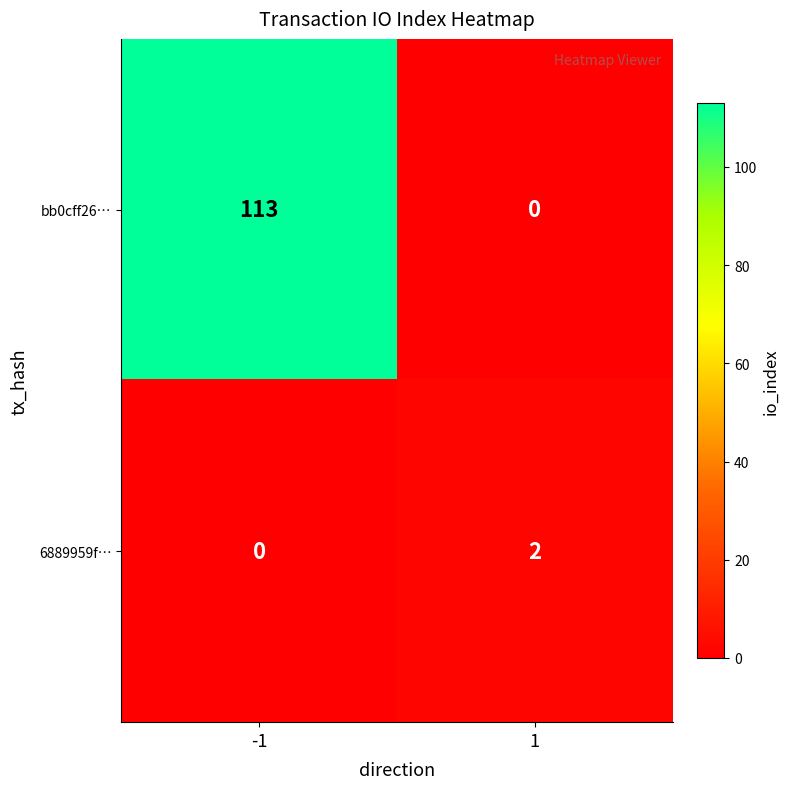

What is the sum of the bb0cff26… values at 1 and -1?

113